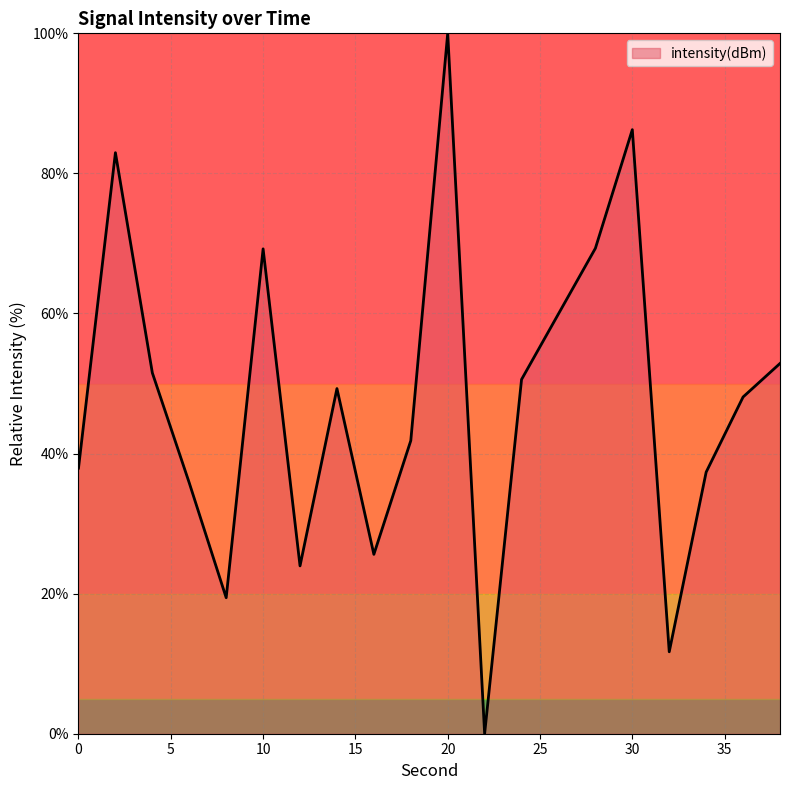

What is the difference between the maximum and minimum values?

100.0